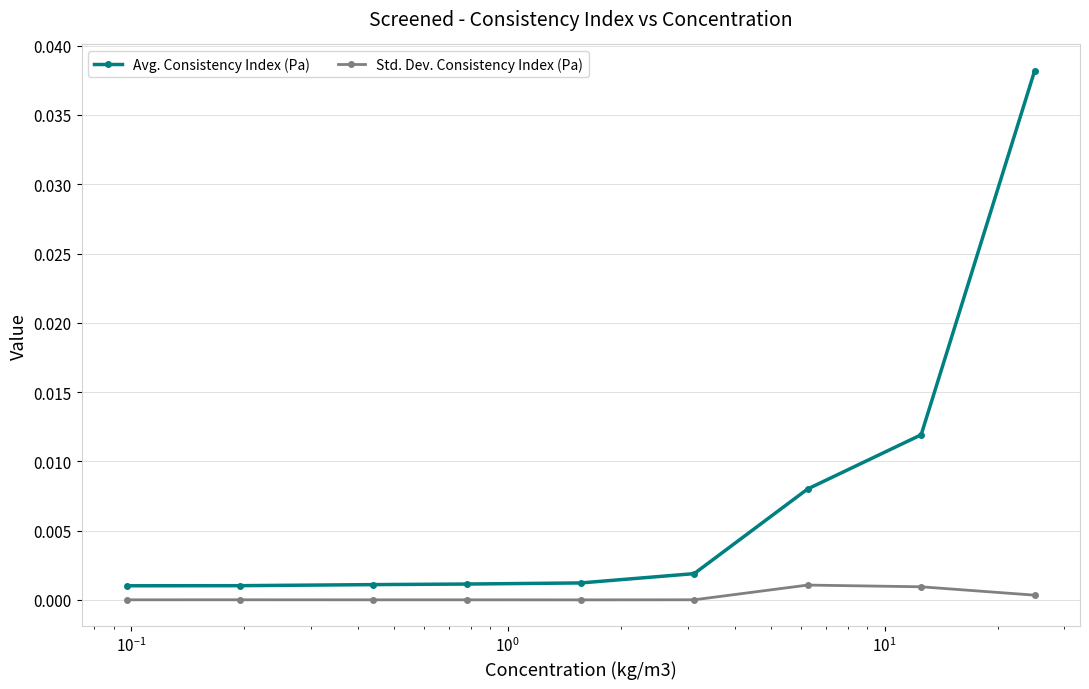

Which series has the largest range (max minus min)?

Avg. Consistency Index (Pa)